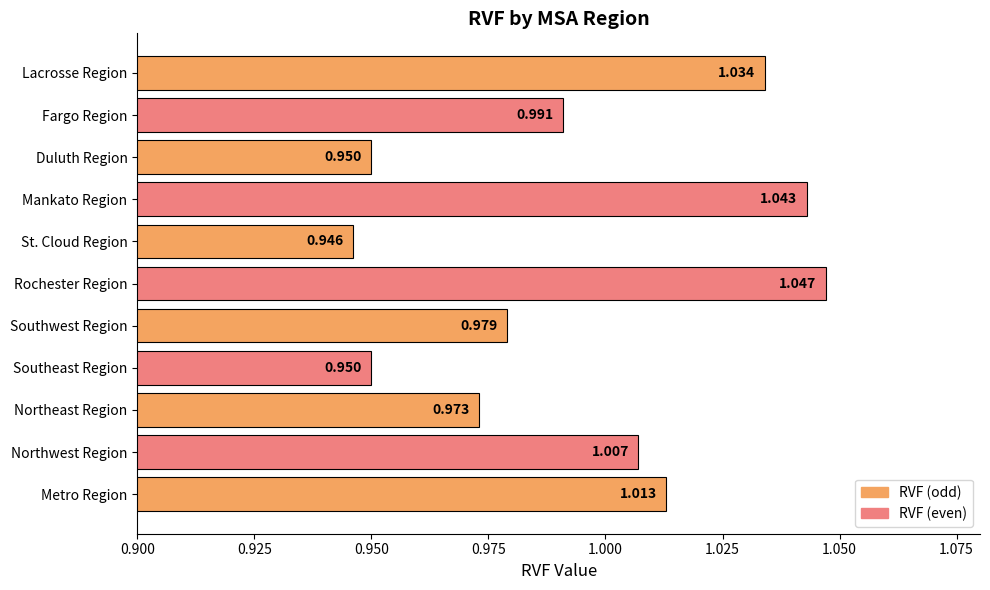

Which label corresponds to the smallest value in the chart?

St. Cloud Region